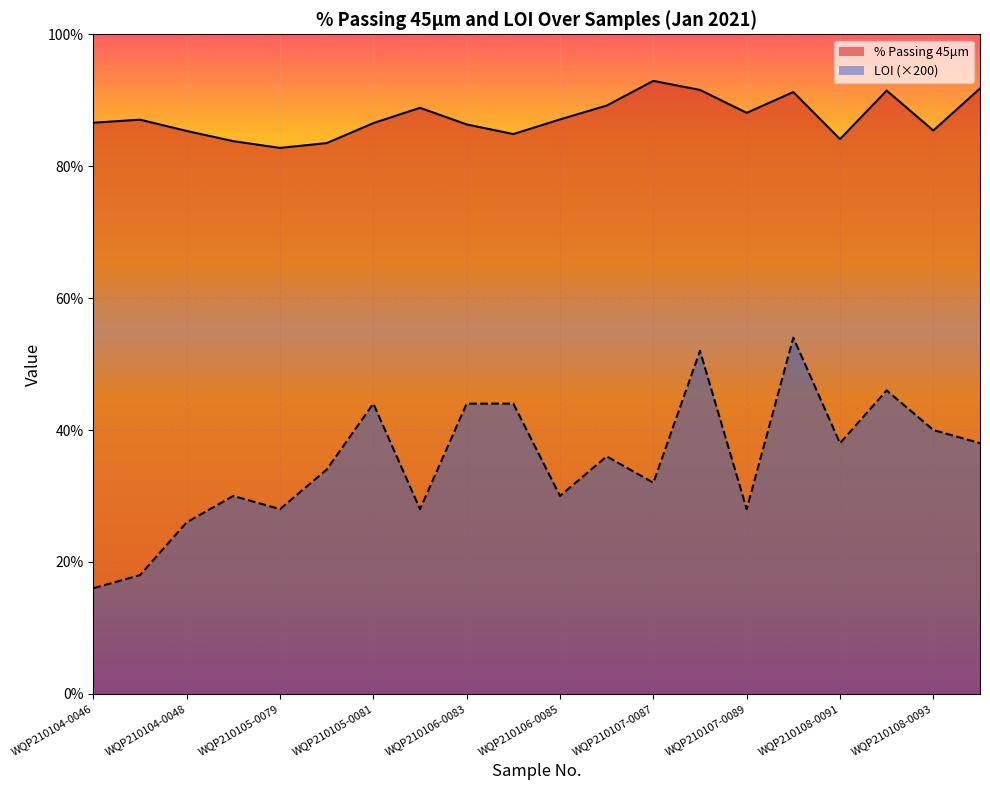

List the labels in order of % Passing 45μm value, largest first.

WQP210107-0087, WQP210108-0094, WQP210107-0088, WQP210108-0092, WQP210107-0090, WQP210106-0086, WQP210105-0082, WQP210107-0089, WQP210106-0085, WQP210104-0047, WQP210104-0046, WQP210105-0081, WQP210106-0083, WQP210108-0093, WQP210104-0048, WQP210106-0084, WQP210108-0091, WQP210104-0049, WQP210105-0080, WQP210105-0079